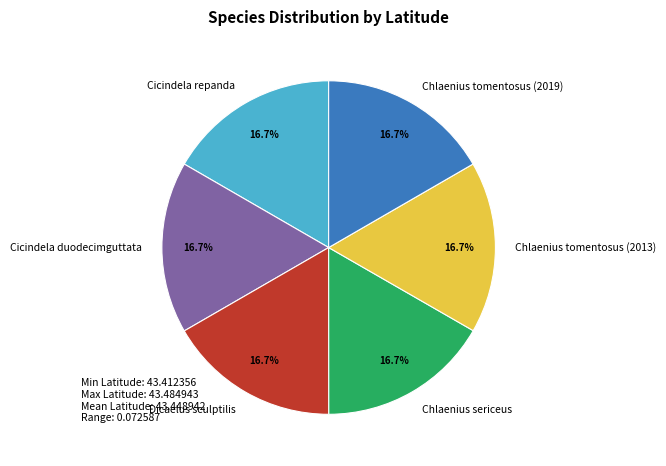

Combined, what portion of the pie is Cicindela duodecimguttata and Cicindela repanda?

33.3%